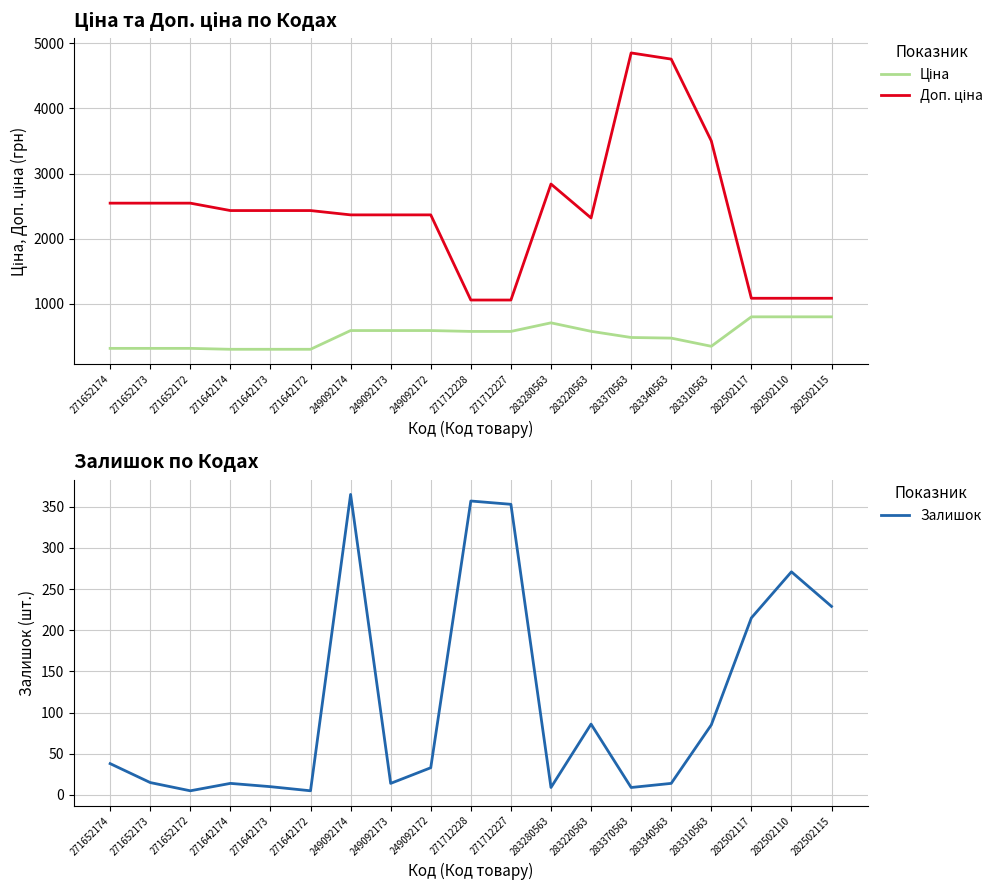

What are all the series names shown in the legend?

Ціна, Доп. ціна, Залишок